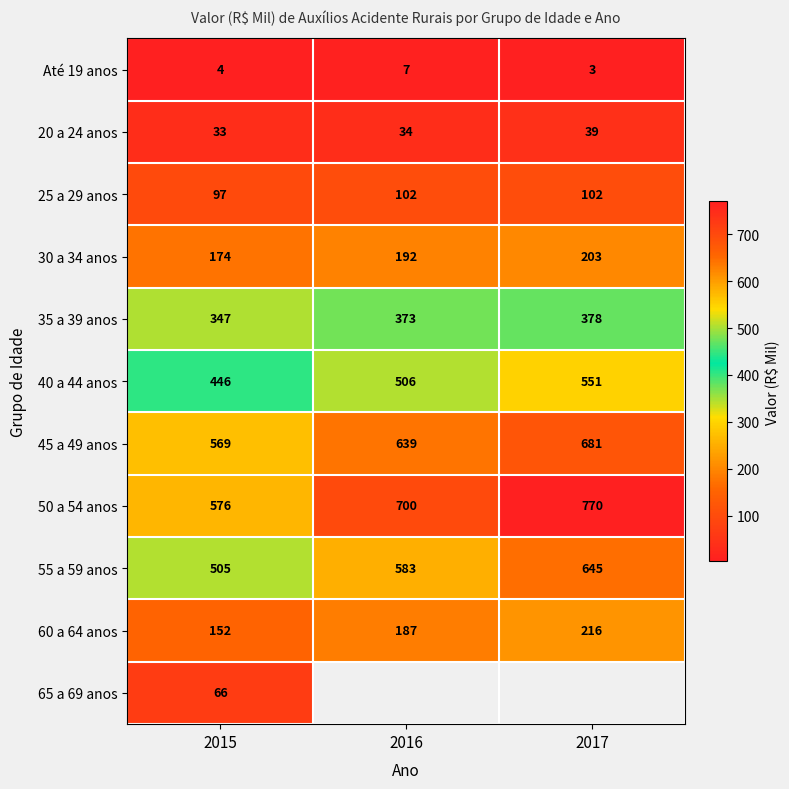

Read the 50 a 54 anos value at 2017.

770